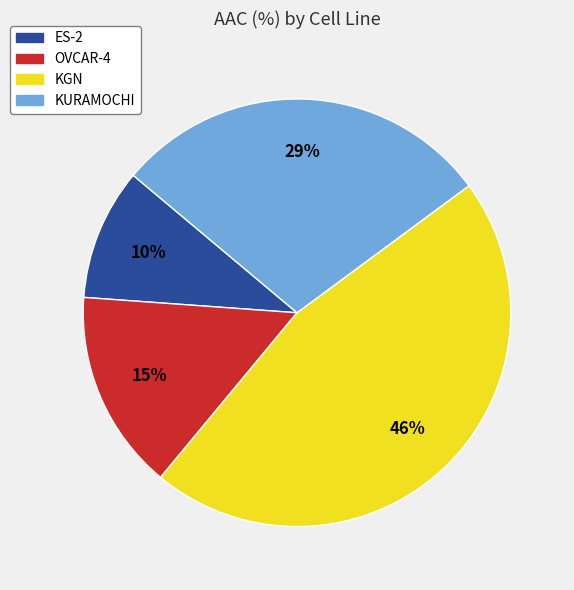

Count the number of slices in the pie.

4